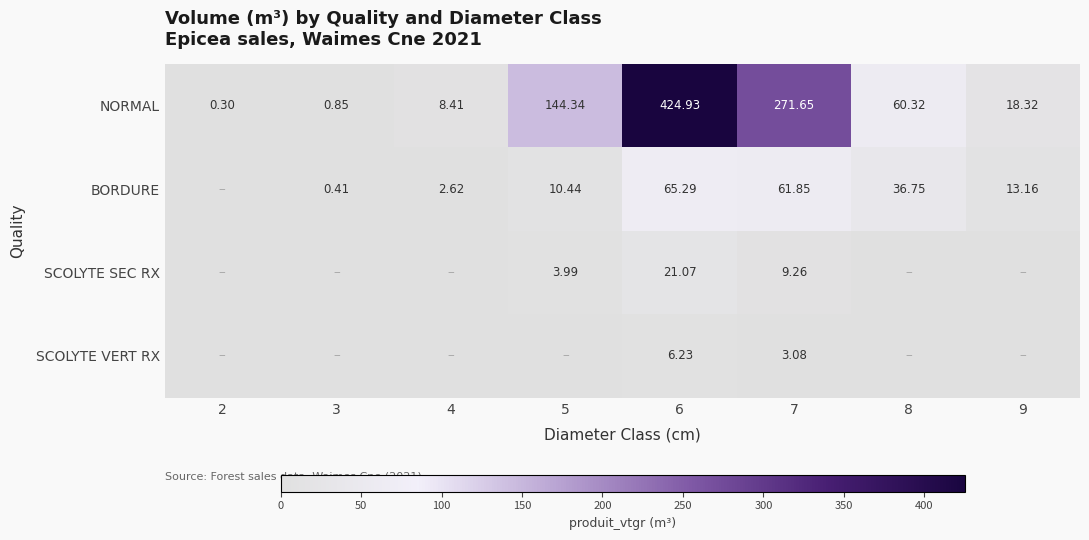

Is the value of BORDURE at 3 greater than the value of SCOLYTE VERT RX at 7?

No